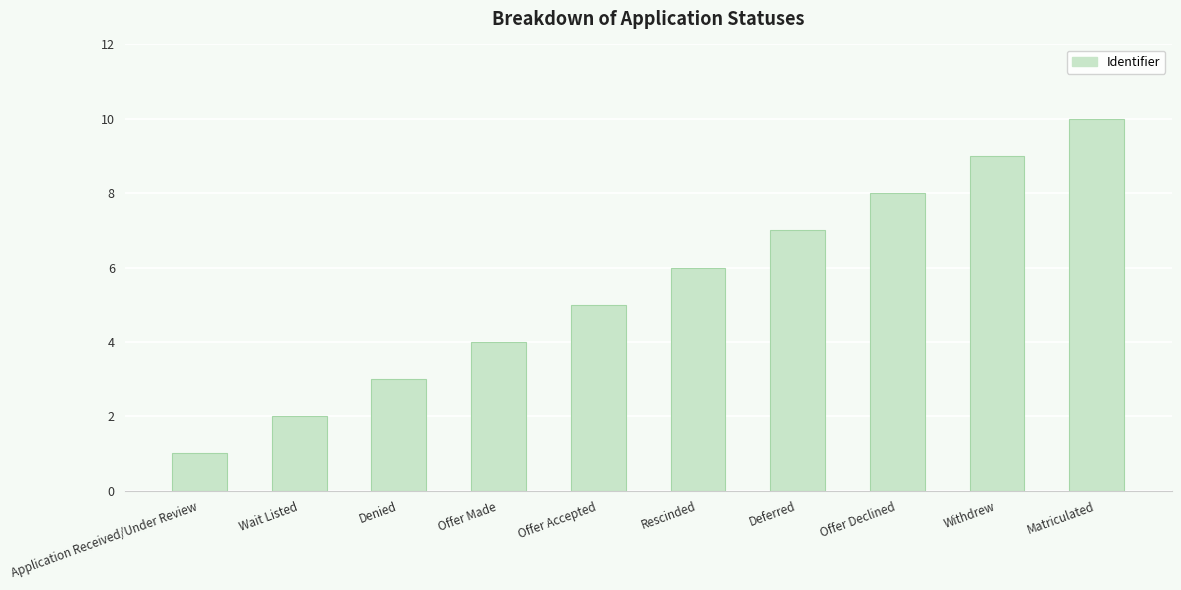

Approximately how many times larger is the value at Offer Accepted compared to Rescinded?

0.8